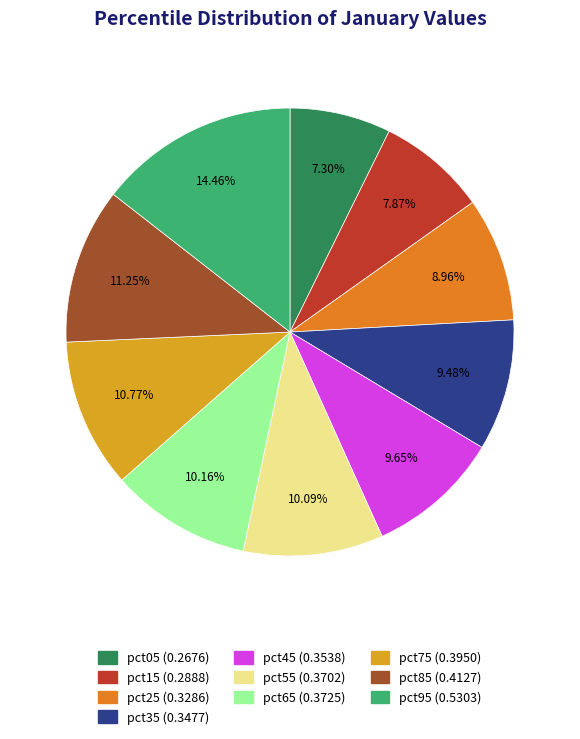

Is there a majority slice in this chart?

No